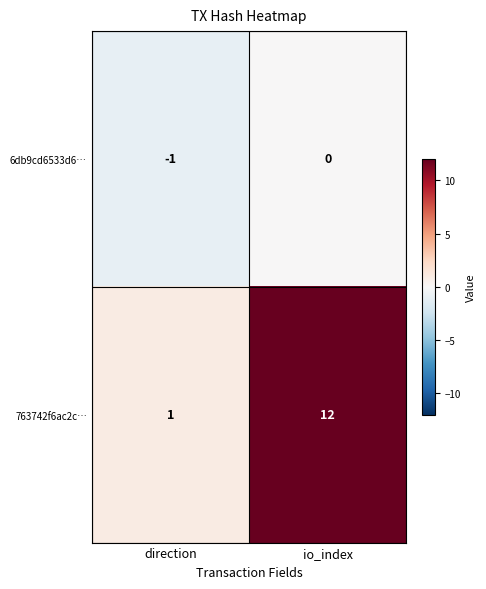

Reading left to right, what are all the values shown in this chart?

6db9cd6533d6…: direction=-1	io_index=0
763742f6ac2c…: direction=1	io_index=12